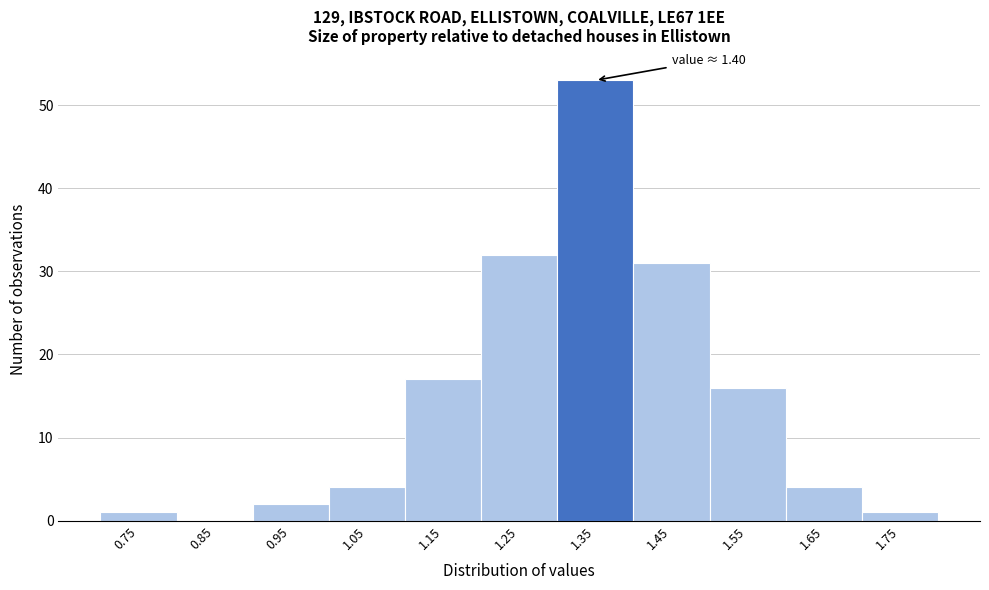

Reading left to right, what are all the values shown in this chart?

0.75=1	0.85=0	0.95=2	1.05=4	1.15=17	1.25=32	1.35=53	1.45=31	1.55=16	1.65=4	1.75=1